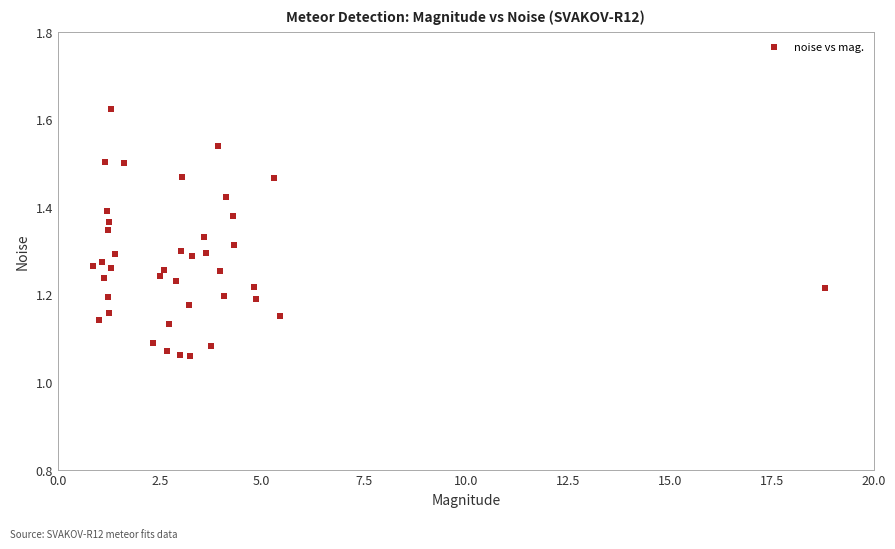

What is the range of Y values (max minus min)?

0.6